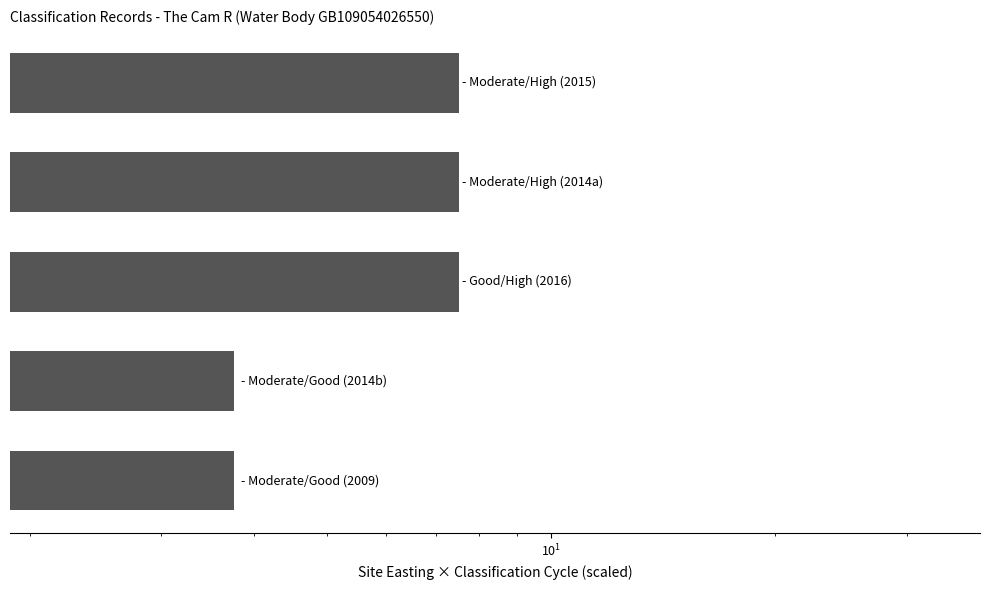

Does the chart contain stacked bars?

No